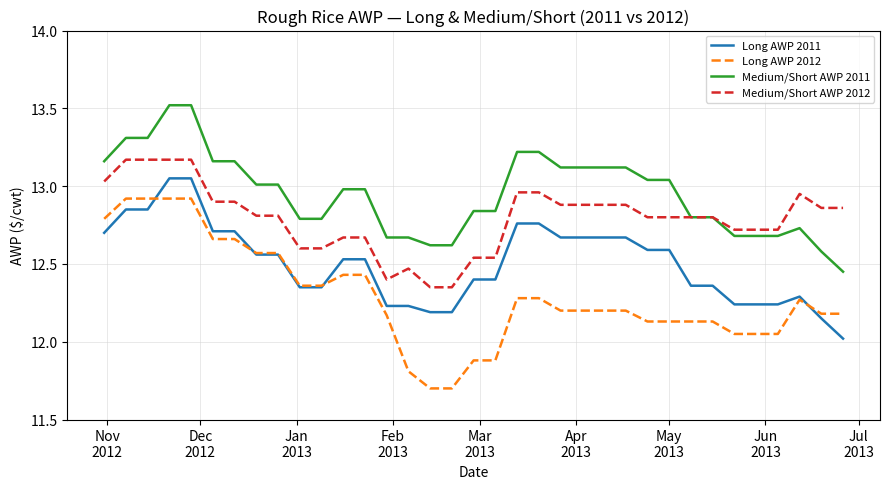

What is the minimum value shown in the chart?

11.7